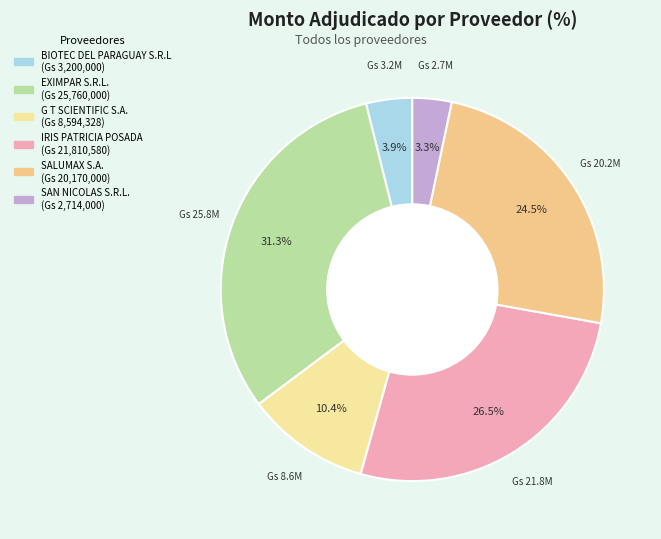

The EXIMPAR S.R.L. slice represents 41% of the pie. True or false?

False